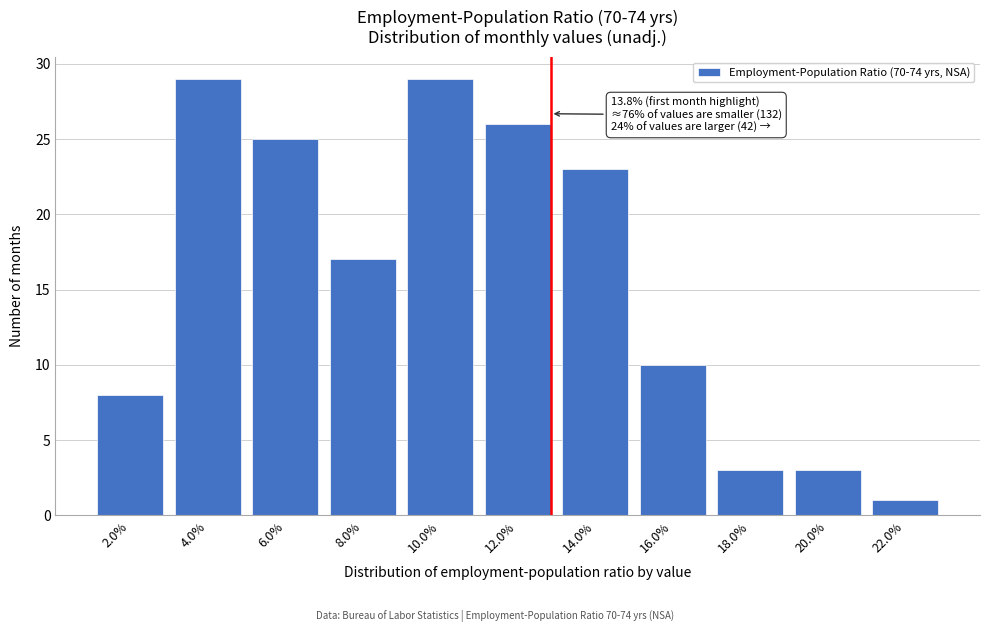

Reading left to right, extract all data points from this chart.

2.0%=8	4.0%=29	6.0%=25	8.0%=17	10.0%=29	12.0%=26	14.0%=23	16.0%=10	18.0%=3	20.0%=3	22.0%=1